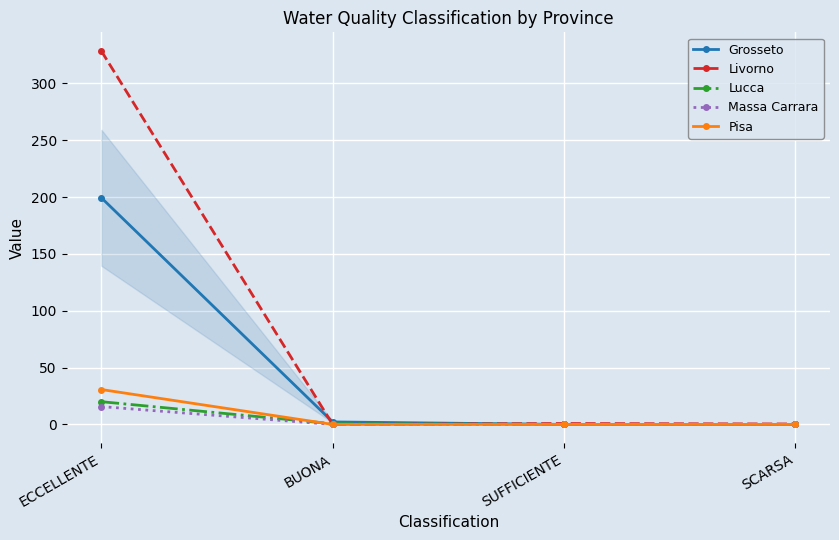

What is the difference between the highest and lowest values at SCARSA?

0.4